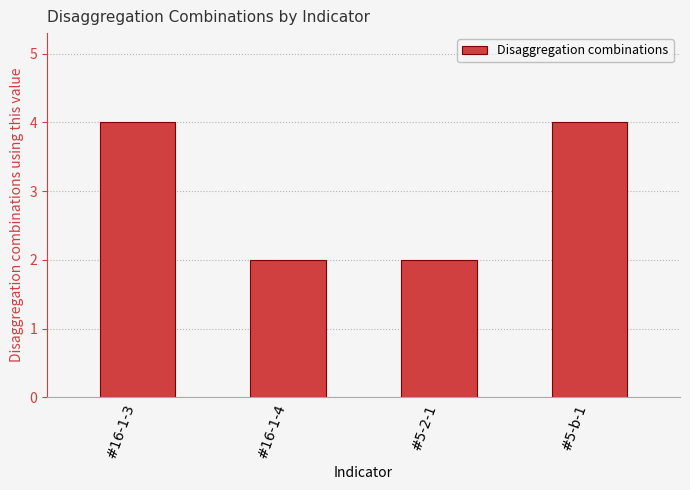

Count the values in the range 2 to 4.

4